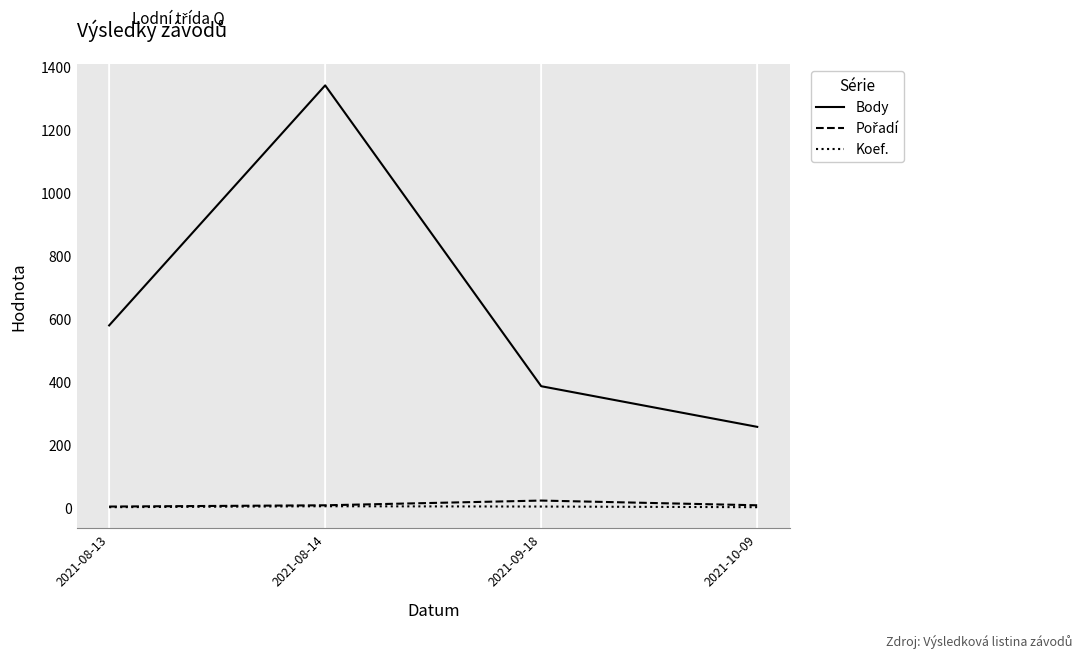

True or false: Koef. and Body cross at least once.

False